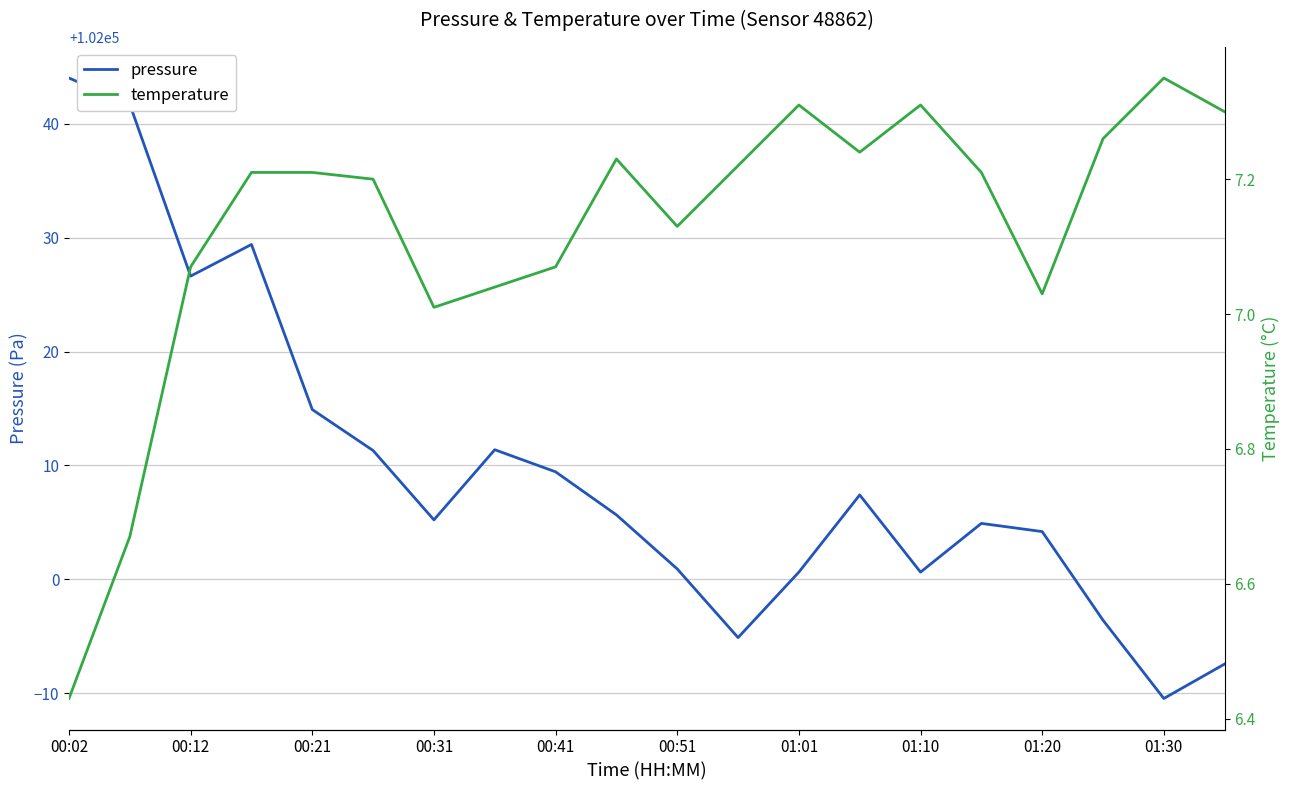

The value of pressure at 01:20 is 102004.2. True or false?

True